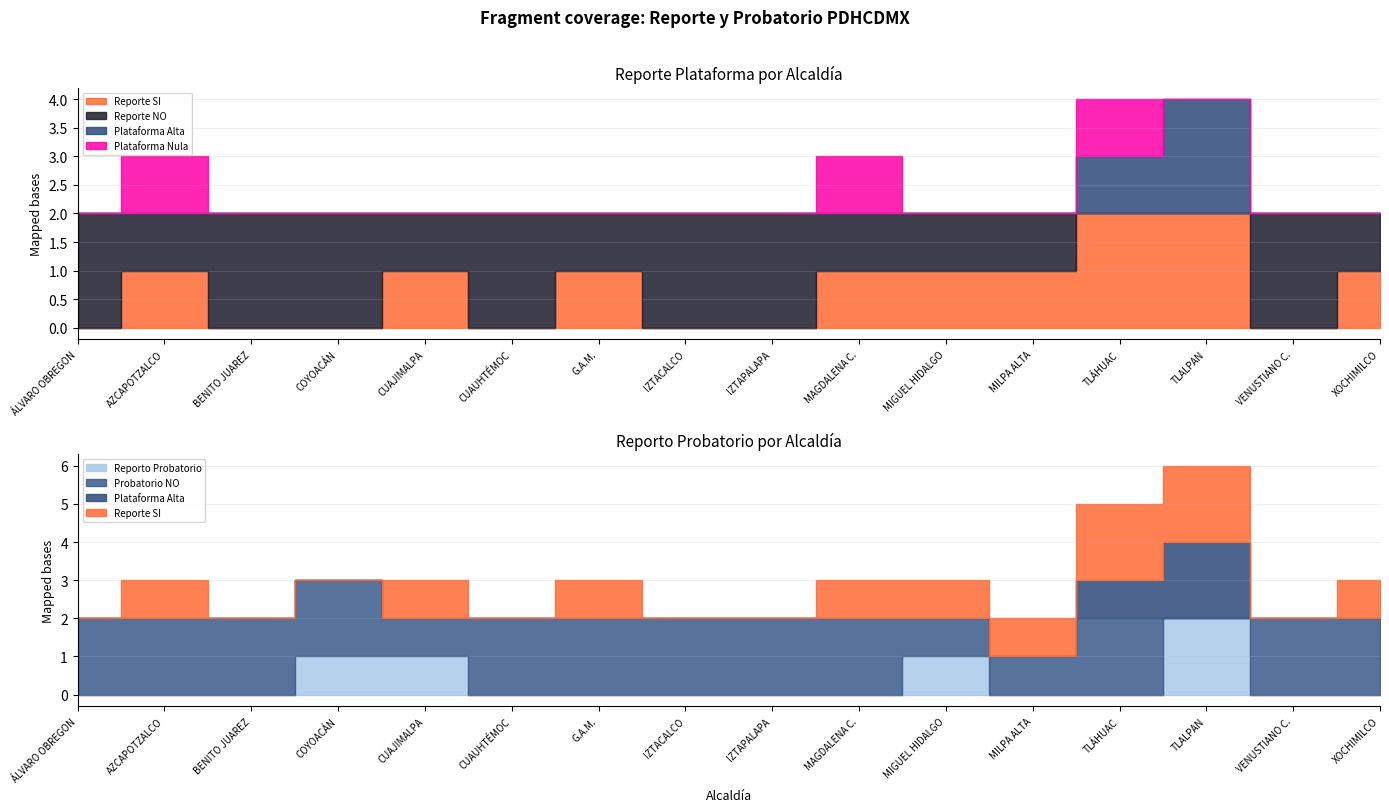

How many interior local peaks does the Plataforma Alta series have?

1